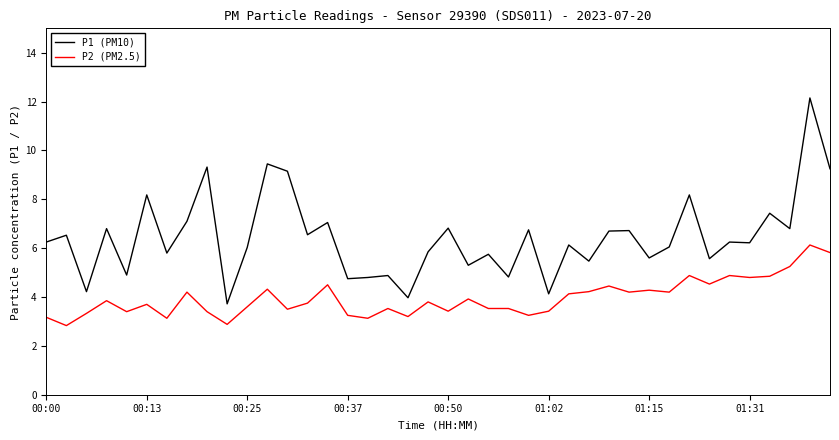

True or false: P1 (PM10) and P2 (PM2.5) intersect in this chart.

False